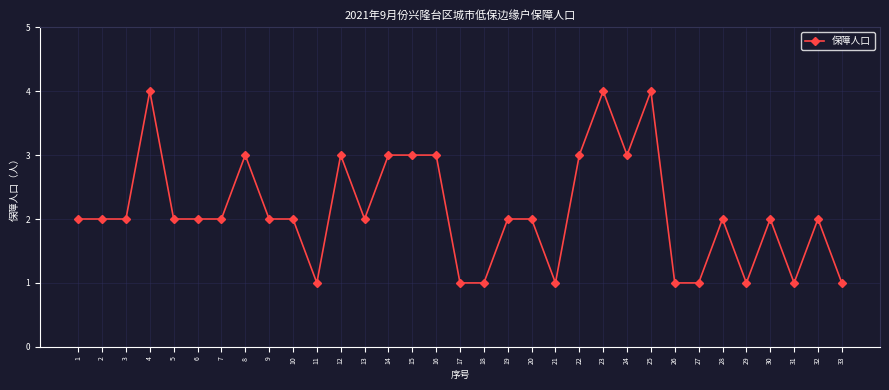

Reading right to left, what are all the values shown in this chart?

1	2	1	2	1	2	1	1	4	3	4	3	1	2	2	1	1	3	3	3	2	3	1	2	2	3	2	2	2	4	2	2	2